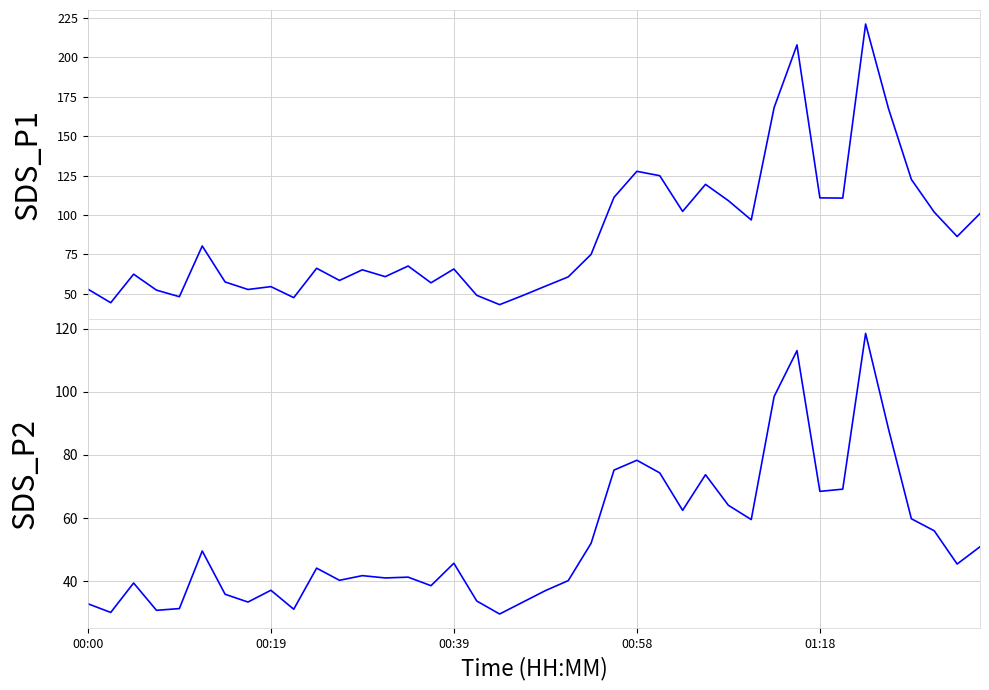

Does the chart display data point markers on the line(s)?

No